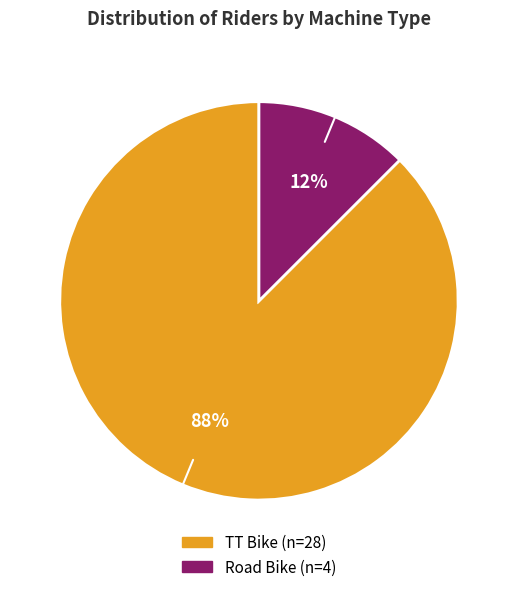

Is there a majority slice in this chart?

Yes